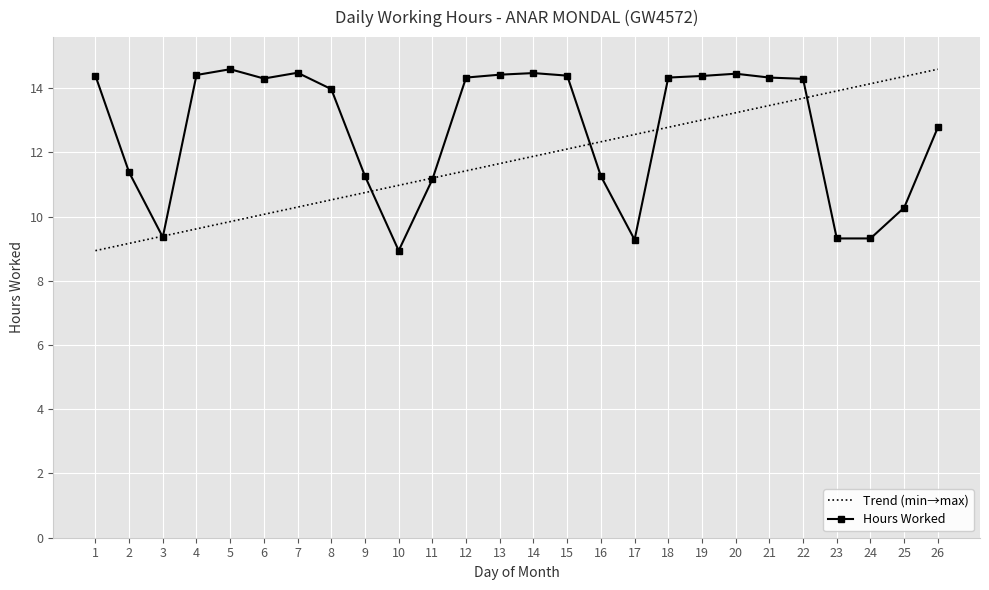

Reading right to left, what are all the values shown in this chart?

12.8	10.3	9.3	9.3	14.3	14.3	14.4	14.4	14.3	9.3	11.3	14.4	14.5	14.4	14.3	11.2	8.9	11.3	14.0	14.5	14.3	14.6	14.4	9.4	11.4	14.4